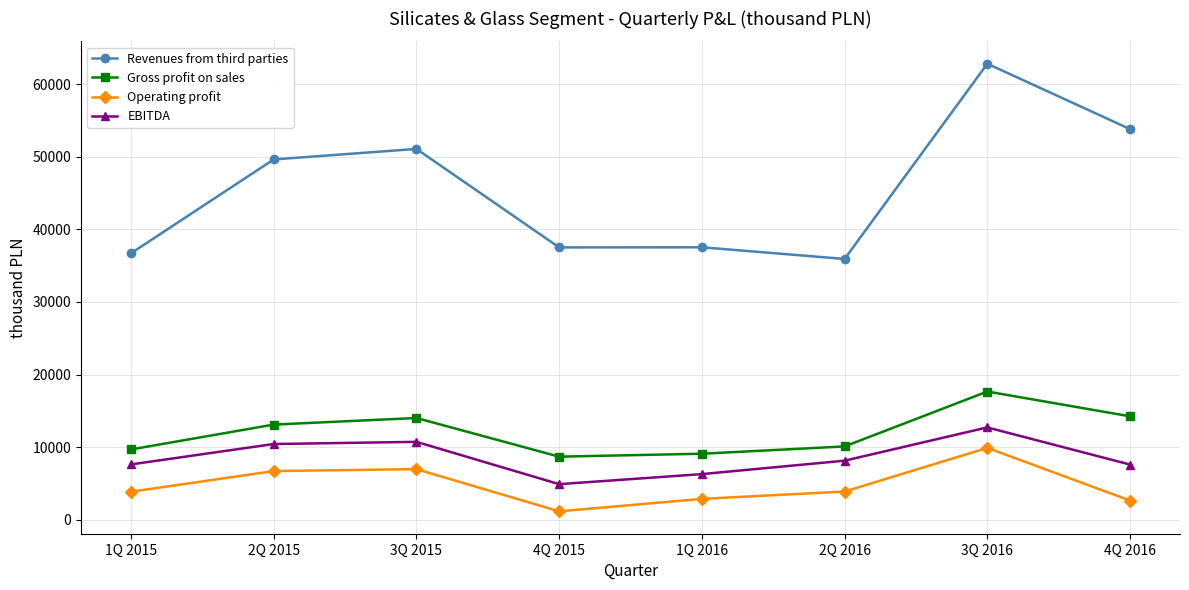

What is the label of the 5th point from the right?

4Q 2015